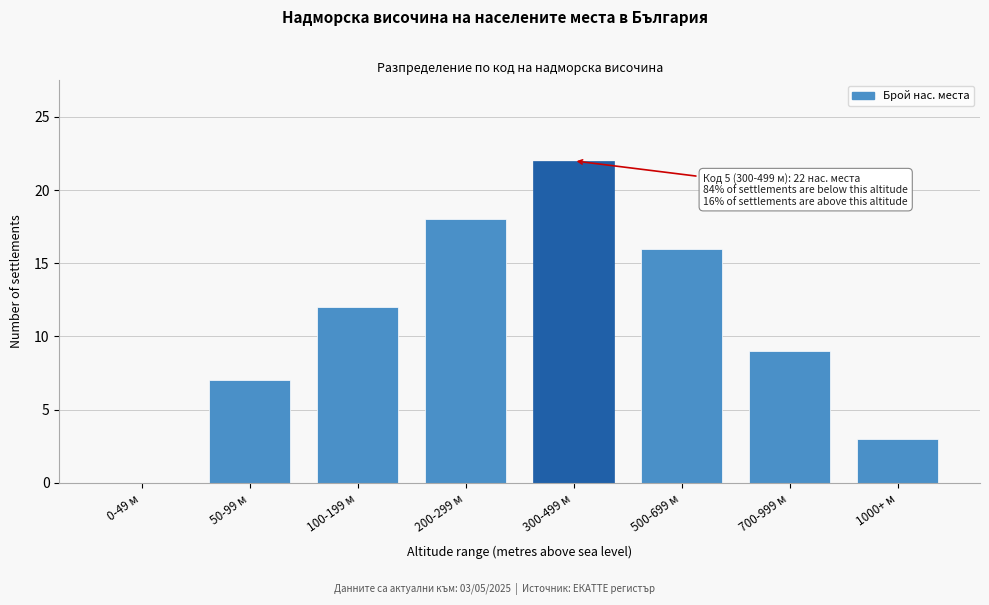

Reading right to left, what are all the values shown in this chart?

1000+ м=3	700-999 м=9	500-699 м=16	300-499 м=22	200-299 м=18	100-199 м=12	50-99 м=7	0-49 м=0